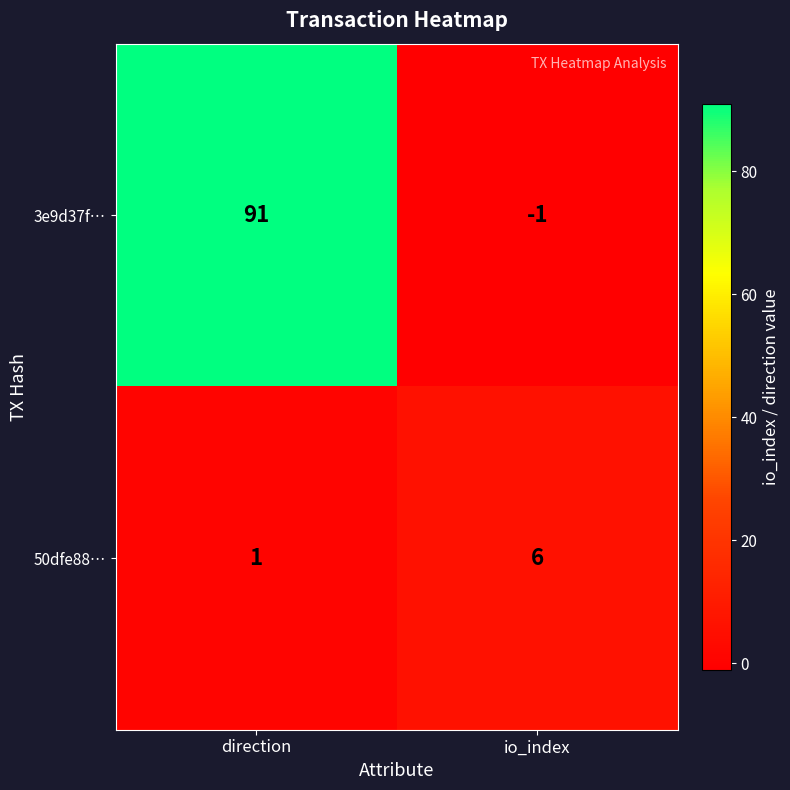

The value of 50dfe88… at io_index is 6. True or false?

True